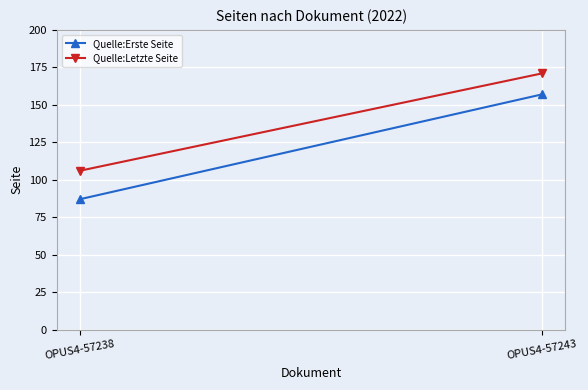

What value does the Quelle:Letzte Seite series have at OPUS4-57238, to the nearest 10?

110